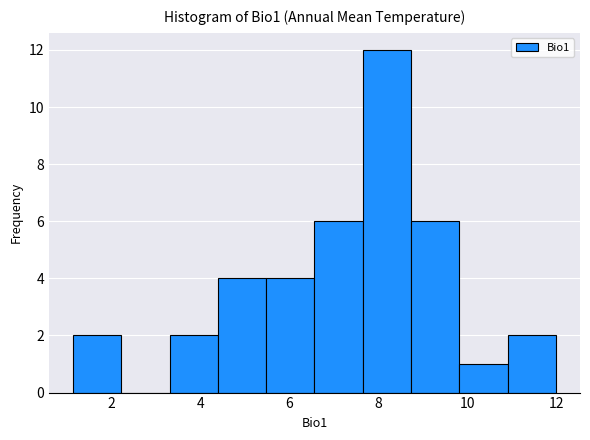

Reading left to right, list every bar in this chart as the range it spans on the x-axis followed by its height. Neither the bar edges nor the heights are printed on the chart, so give them approximately, as read against the axes.

1.2 to 2.2: 2
2.2 to 3.4: 0
3.4 to 4.4: 2
4.4 to 5.4: 4
5.4 to 6.6: 4
6.6 to 7.6: 6
7.6 to 8.8: 12
8.8 to 9.8: 6
9.8 to 10.8: 1
10.8 to 12.0: 2